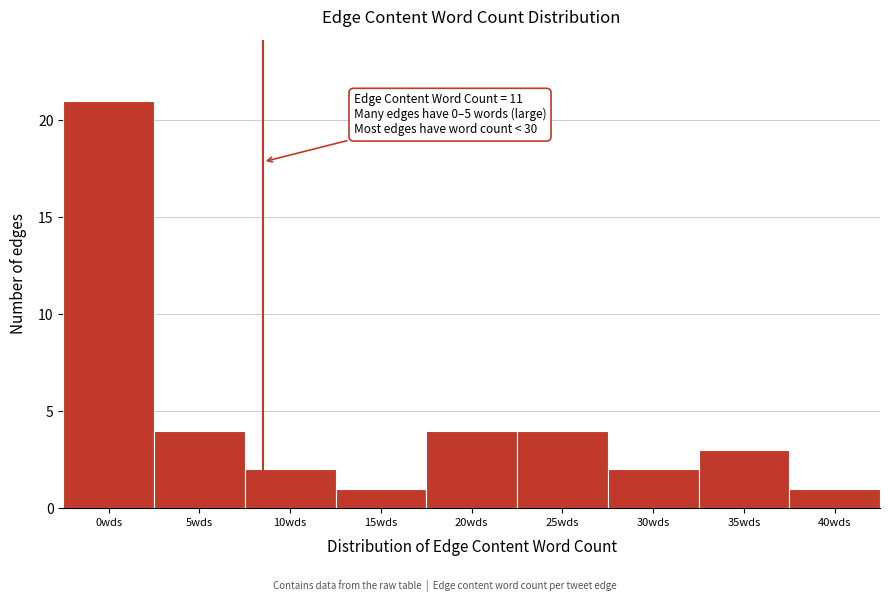

Reading left to right, list all the values displayed in this chart.

0wds=21	5wds=4	10wds=2	15wds=1	20wds=4	25wds=4	30wds=2	35wds=3	40wds=1